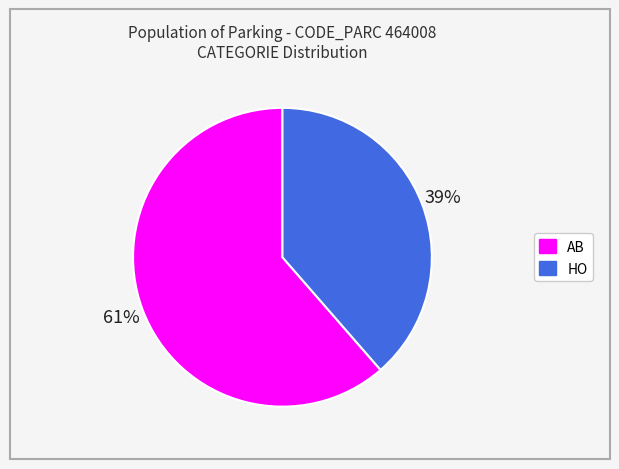

To the nearest percent, what is the combined percentage of HO and AB?

100%